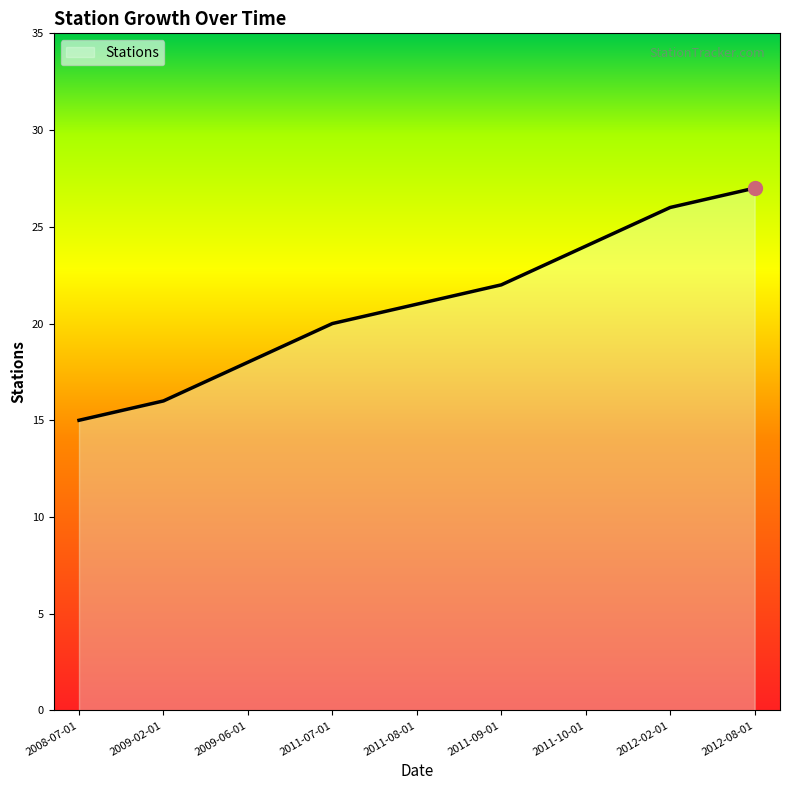

Is it true that the value at 2009-02-01 is 16?

True